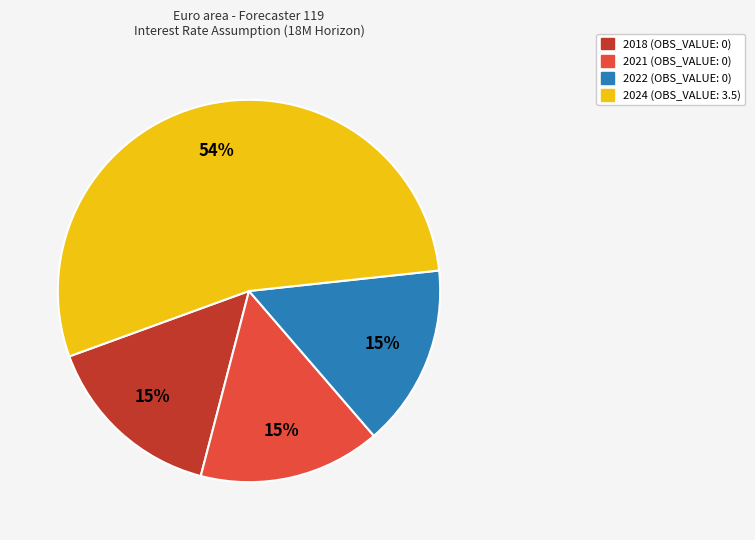

What is the ratio of the value at 2021 to the value at 2024?

0.3